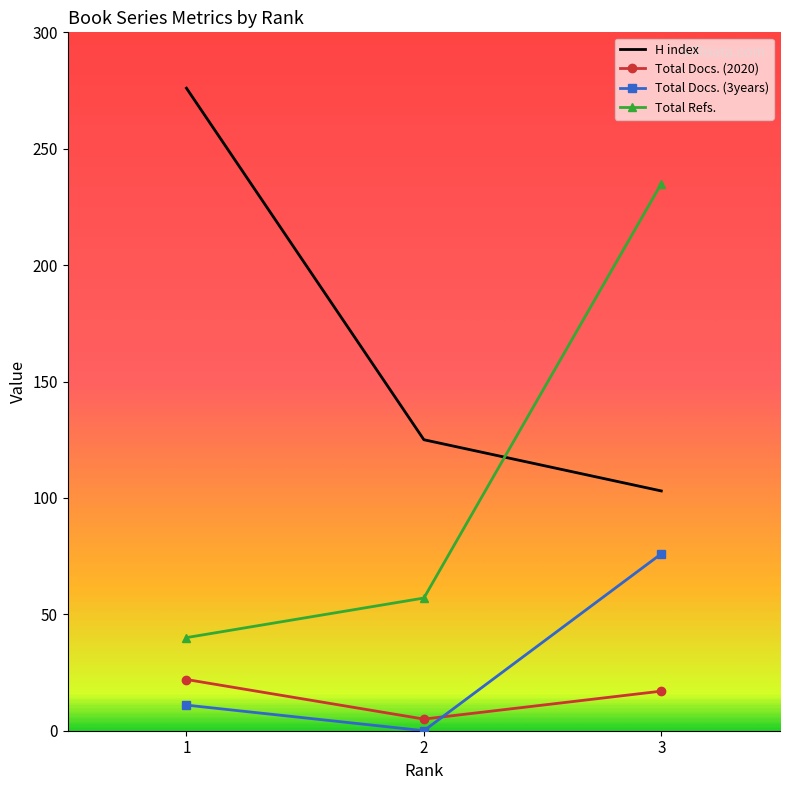

Which series changed the most between 1 and 2?

H index